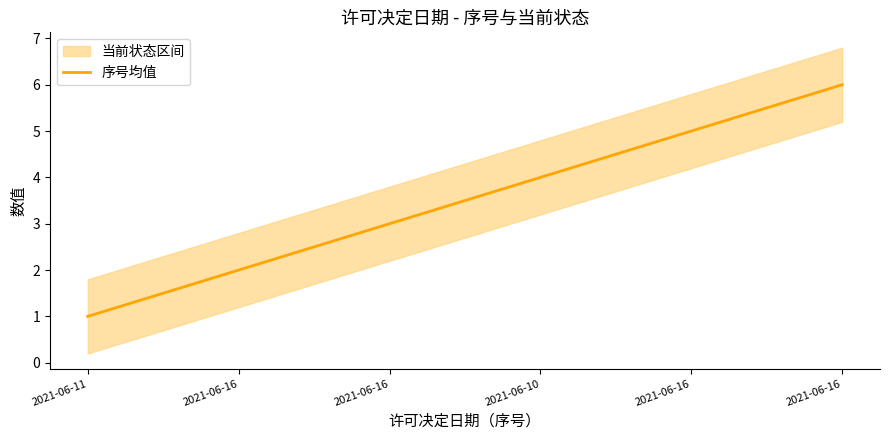

List the labels in order of value, largest first.

2021-06-16, 2021-06-16, 2021-06-10, 2021-06-16, 2021-06-16, 2021-06-11